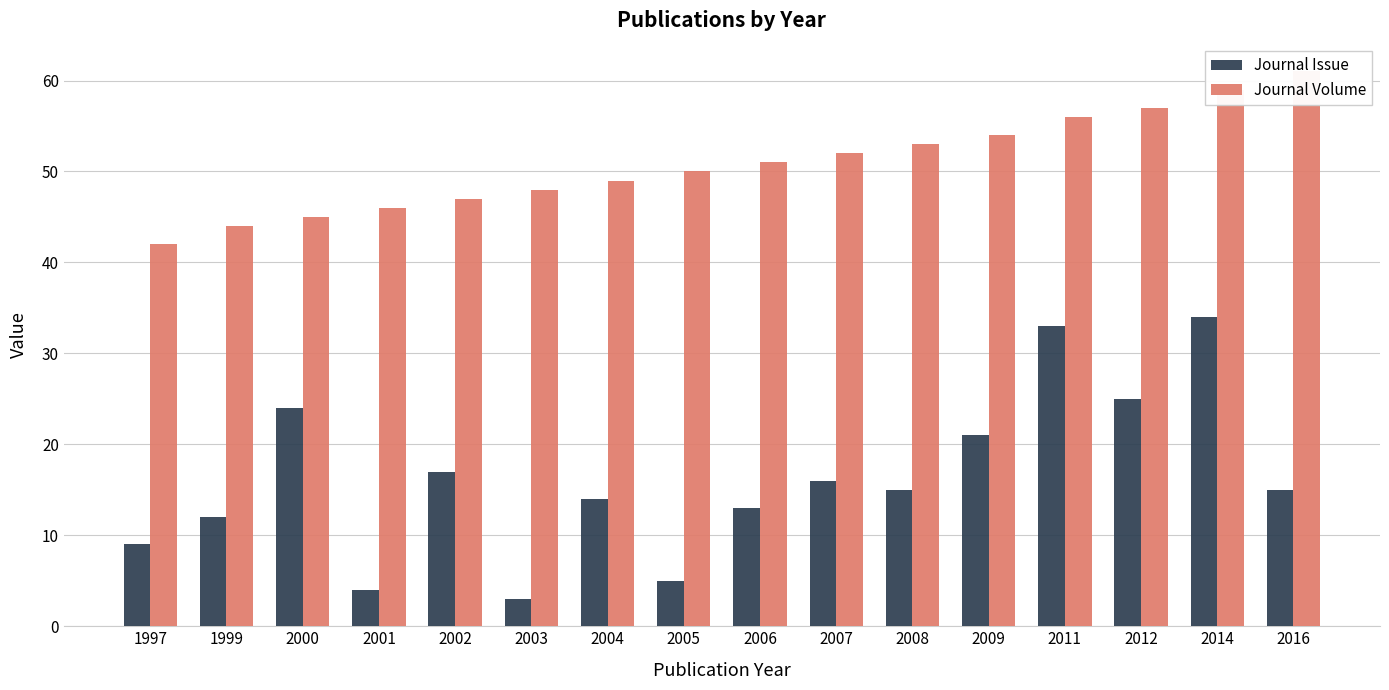

At which label does Journal Volume reach its minimum?

1997